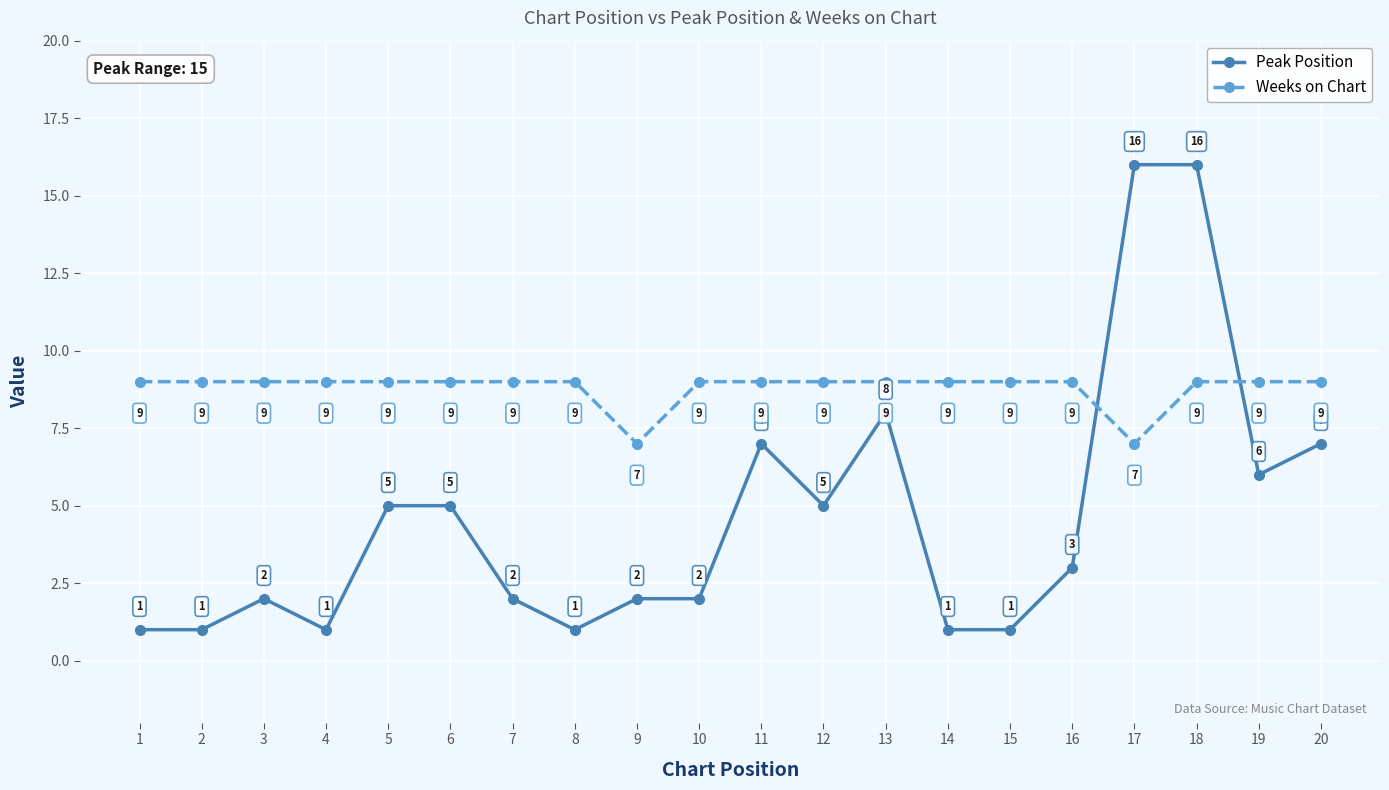

Reading left to right, transcribe all the data shown in this chart.

Peak Position: 1	1	2	1	5	5	2	1	2	2	7	5	8	1	1	3	16	16	6	7
Weeks on Chart: 9	9	9	9	9	9	9	9	7	9	9	9	9	9	9	9	7	9	9	9